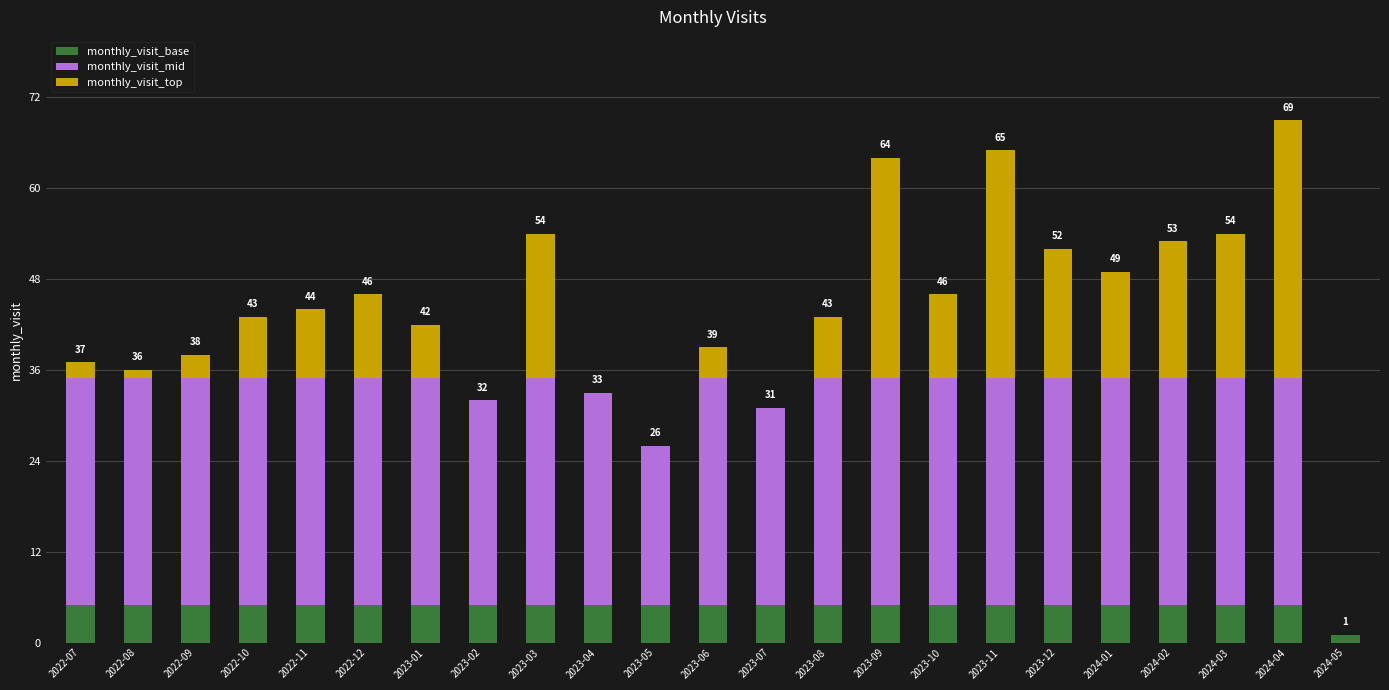

True or false: monthly_visit_base has a value of 5 at 2023-10.

True